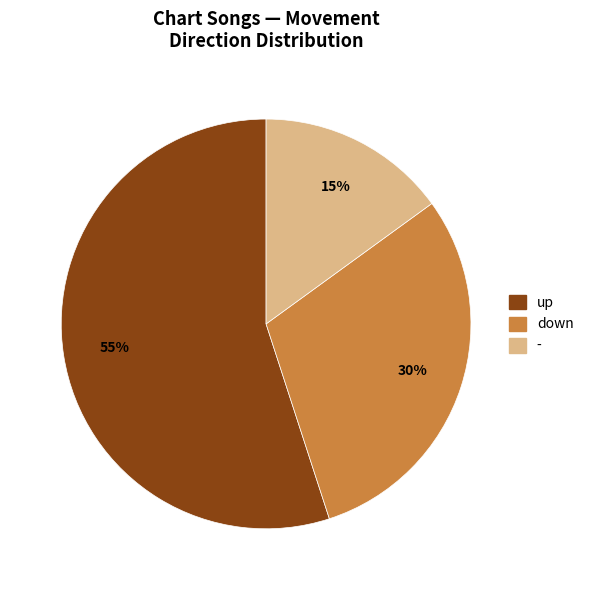

Is it true that up is 55% of the pie?

True